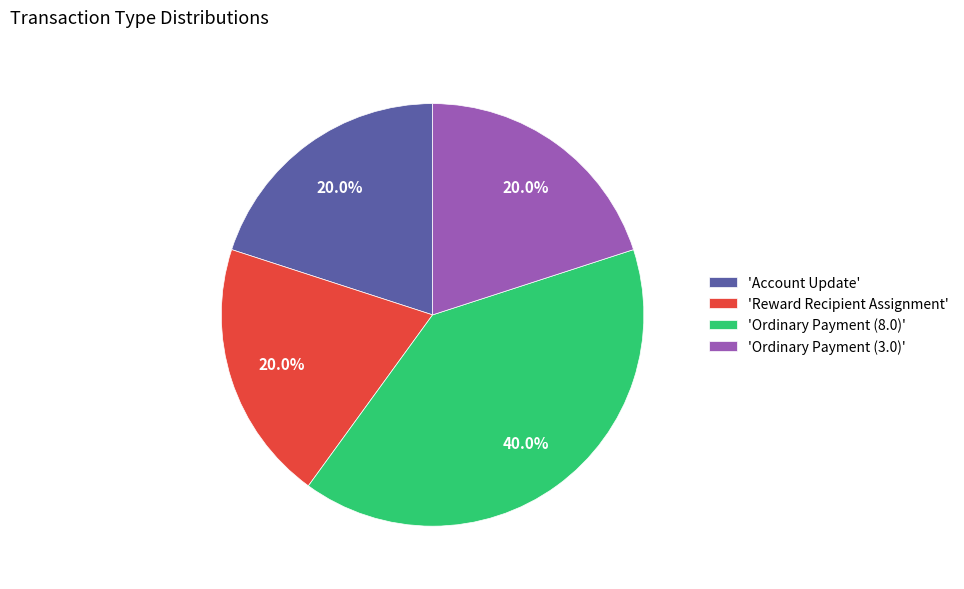

How much of the chart is everything except 'Account Update'?

80.0%